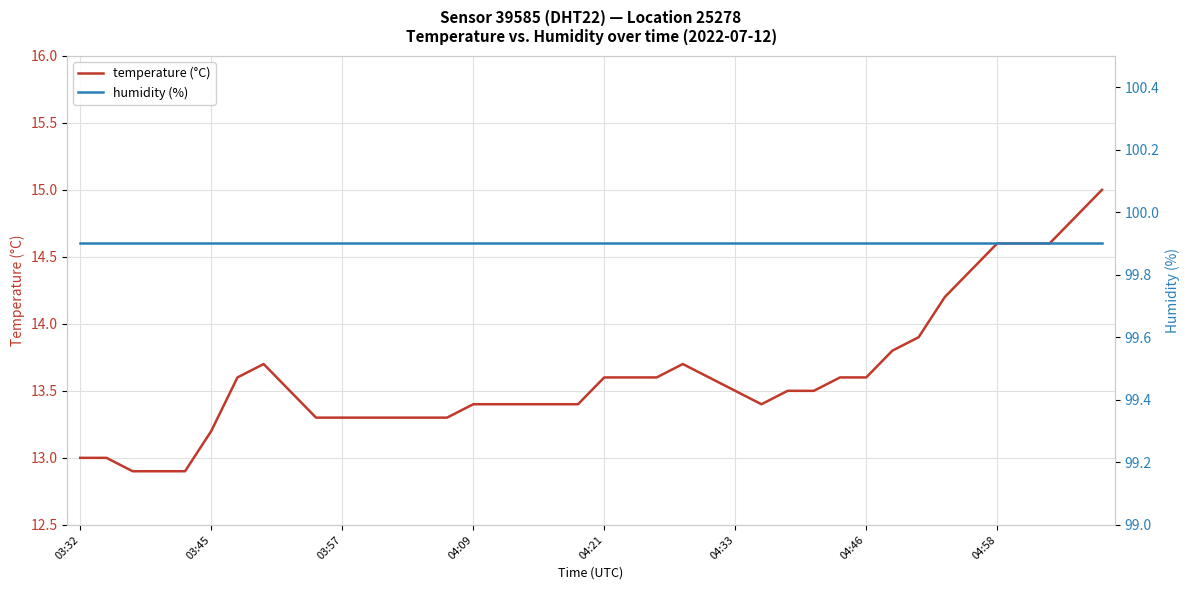

The temperature (°C) series shows 6.5 at 04:46. True or false?

False